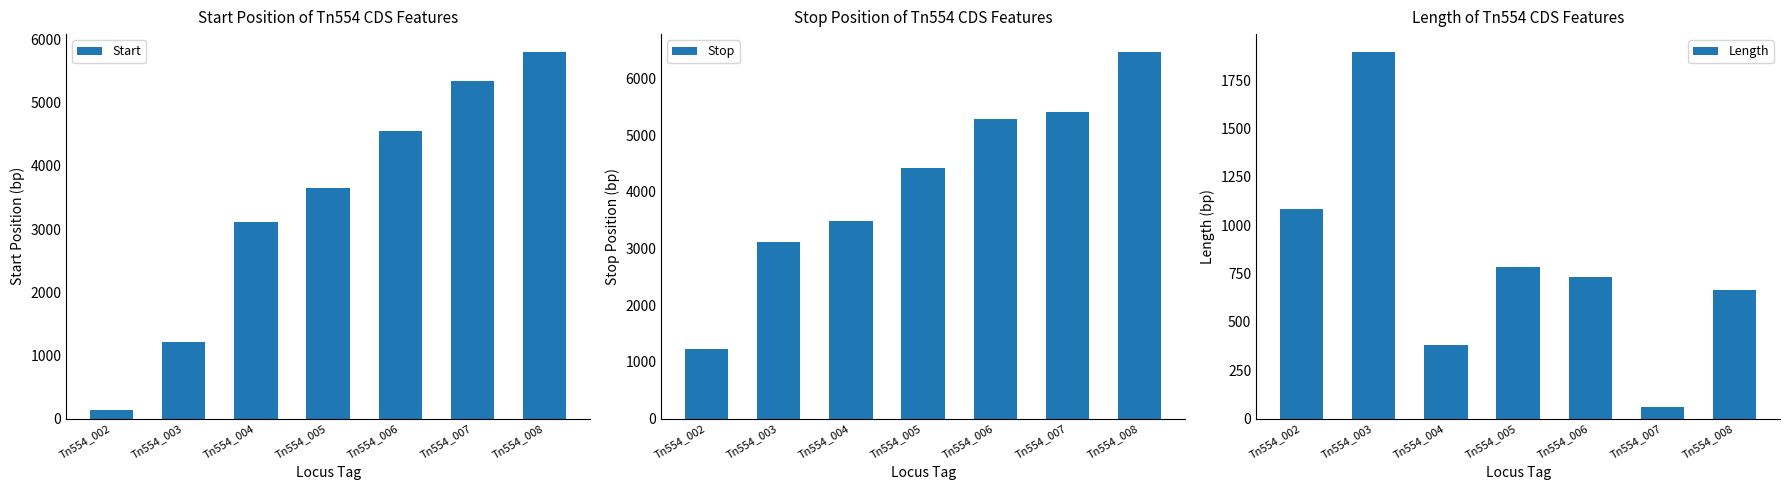

True or false: Stop has a value of 6457 at Tn554_008.

True